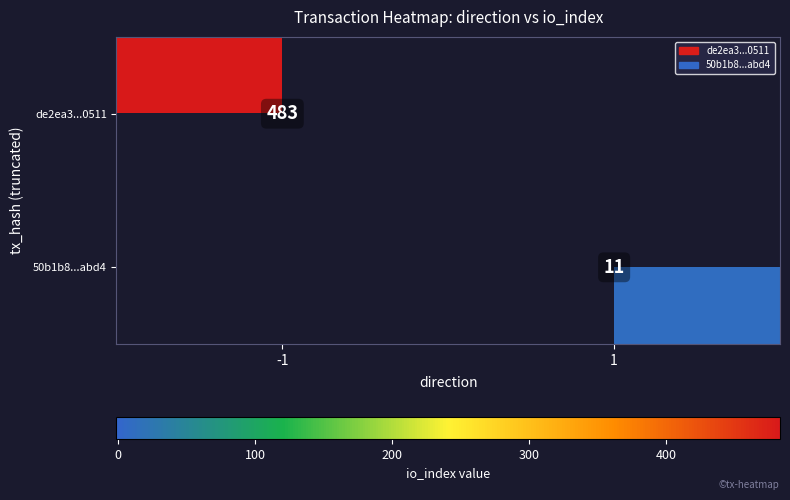

Is the value of de2ea3...0511 at -1 greater than the value of 50b1b8...abd4 at 1?

Yes